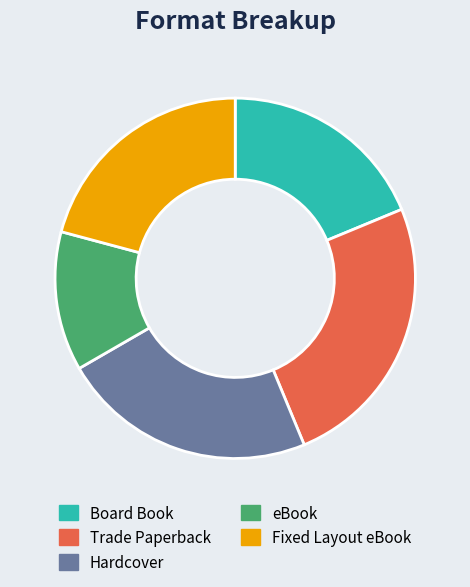

Is there any slice that represents more than half of the pie?

No